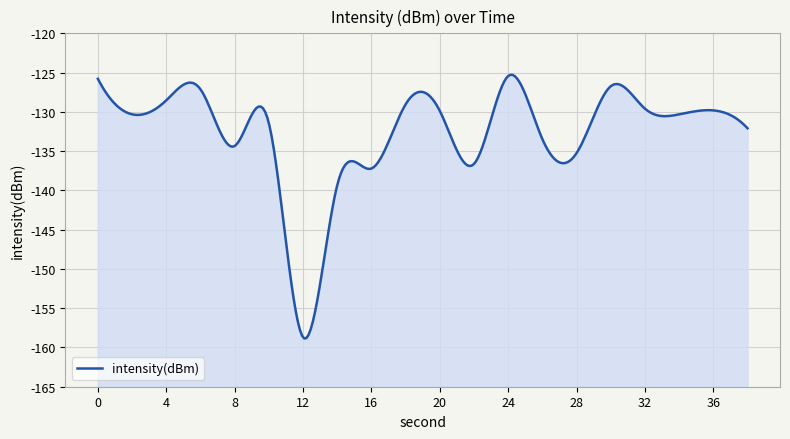

The chart shows a value of -135.3 at 28. True or false?

True